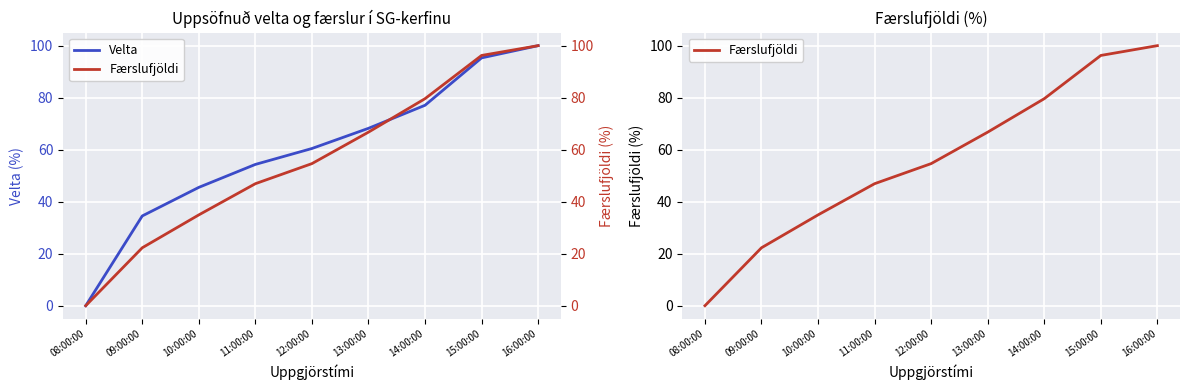

What position from the left is 08:00:00?

1